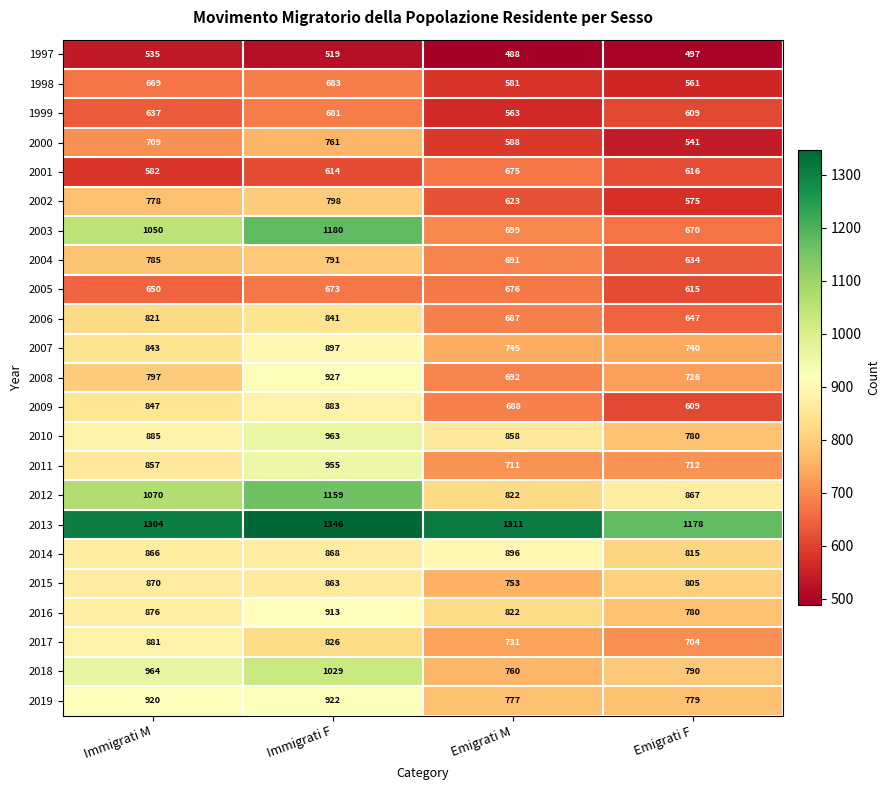

Rank the categories by 1997 value from highest to lowest.

Immigrati M, Immigrati F, Emigrati F, Emigrati M